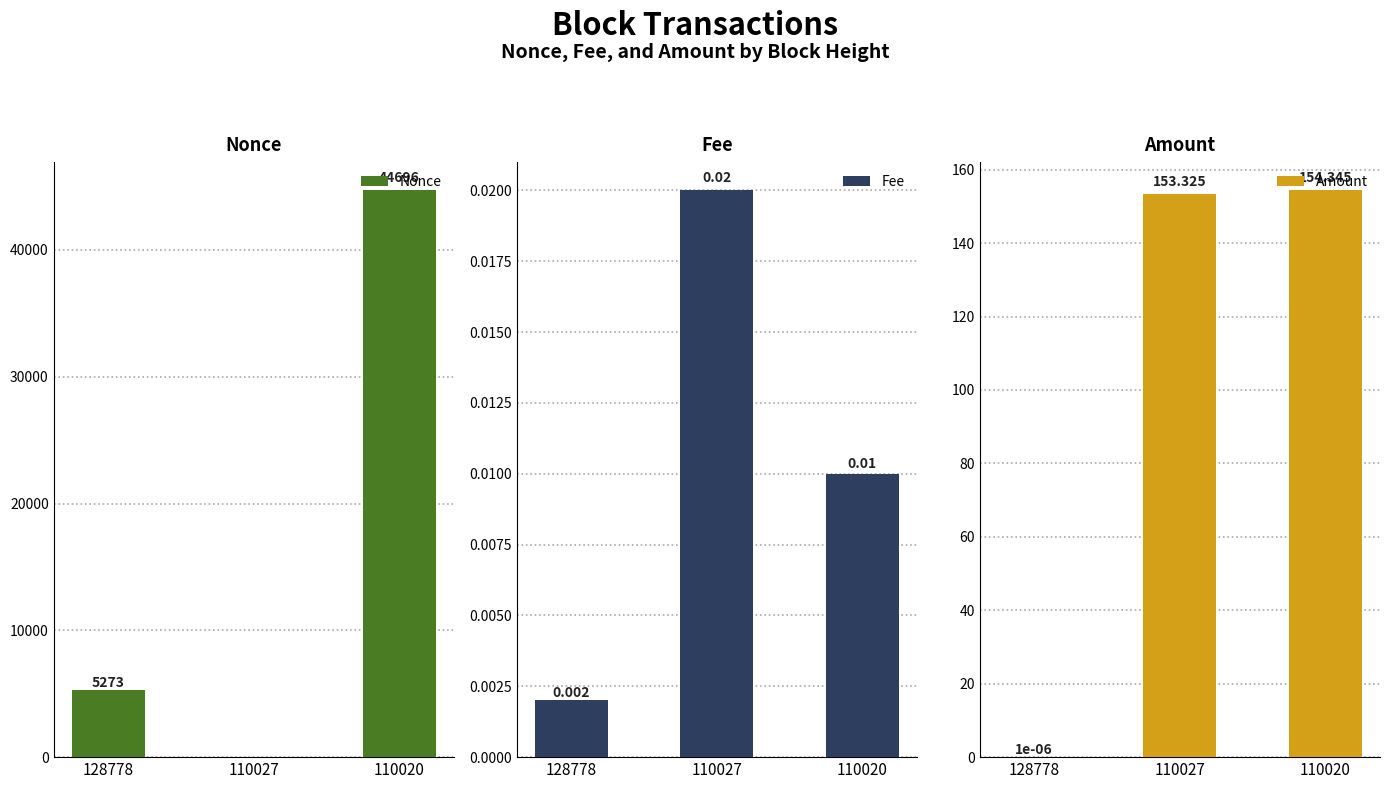

Which series changed the most between 128778 and 110027?

Nonce